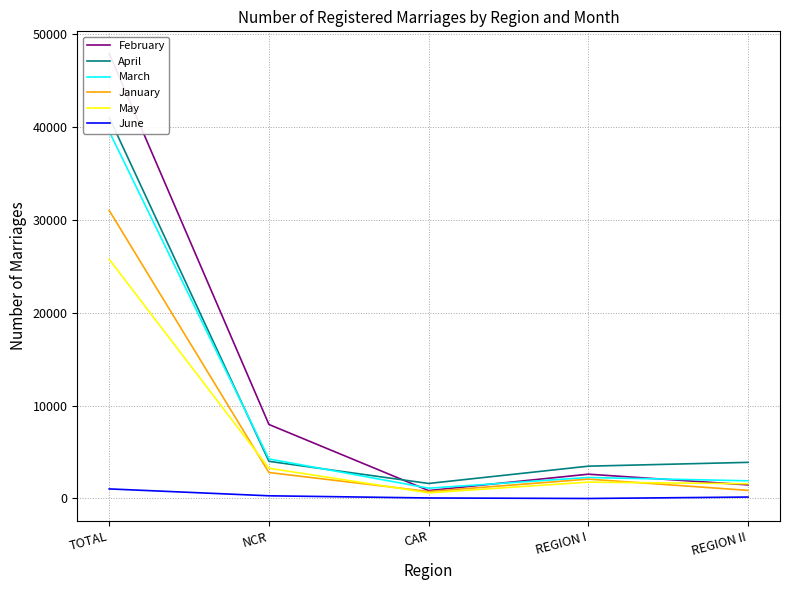

What is the difference between the maximum and minimum values in the March series?

38396